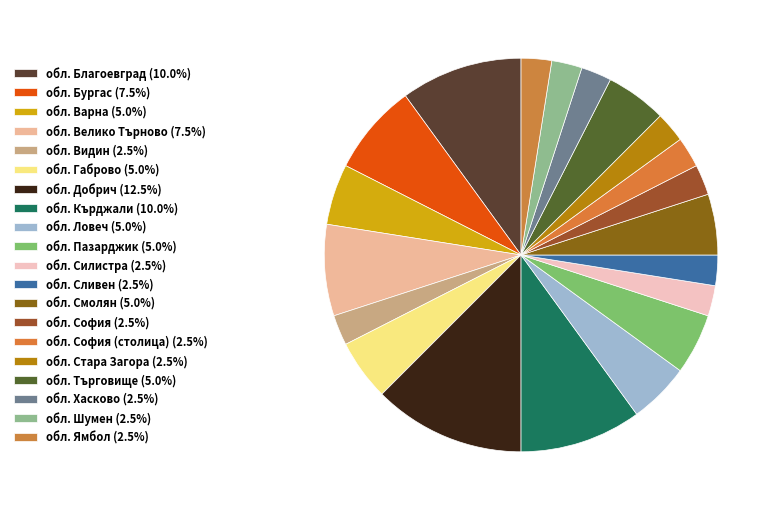

How many slices are in this pie chart?

20